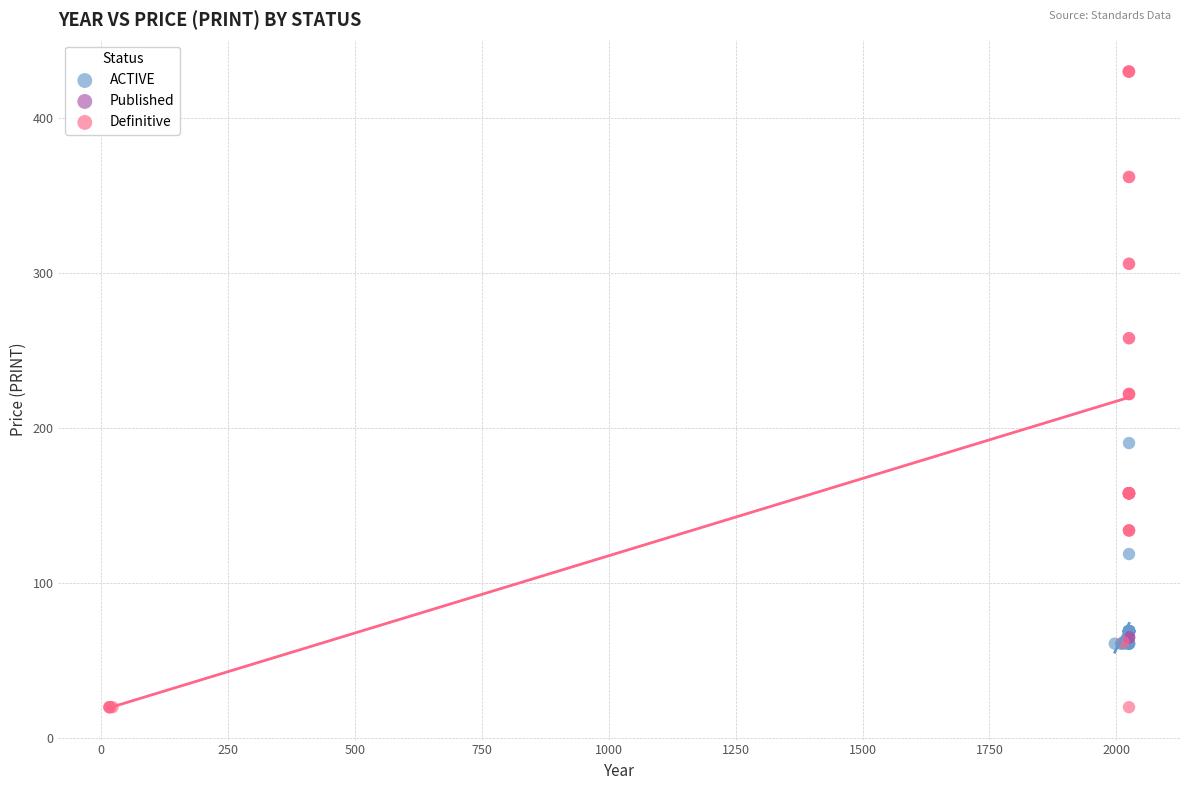

Which series reaches the maximum Y coordinate?

Definitive